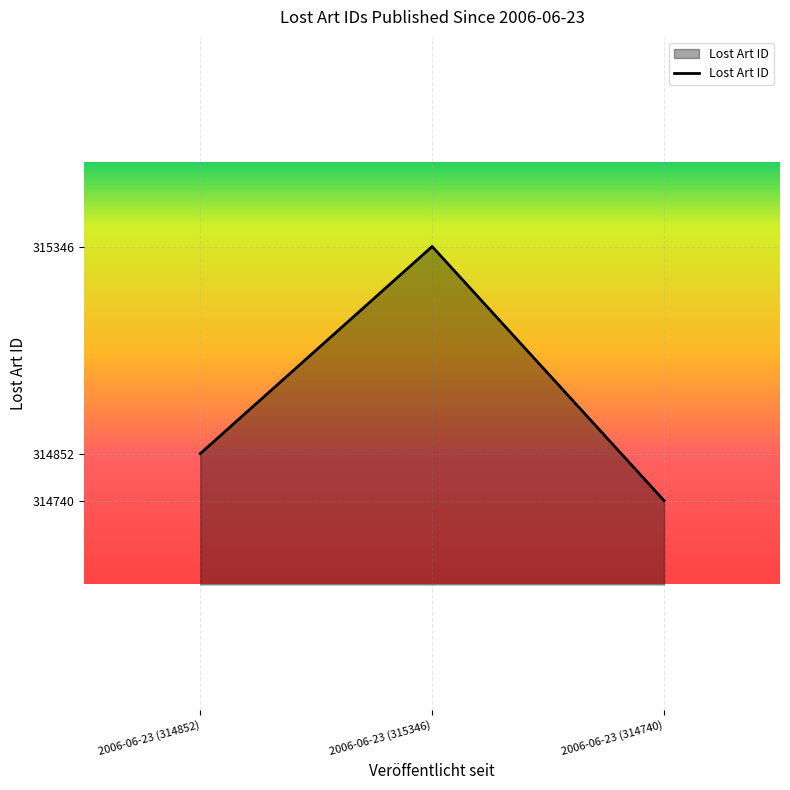

What is the sum of the values at 2006-06-23 (314852) and 2006-06-23 (315346)?

630198